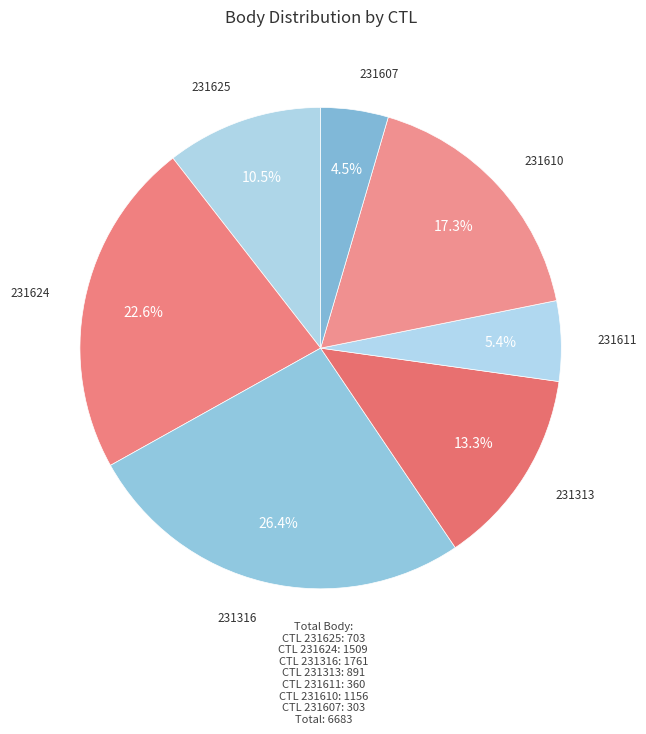

Is it true that 231610 is 26% of the pie?

False